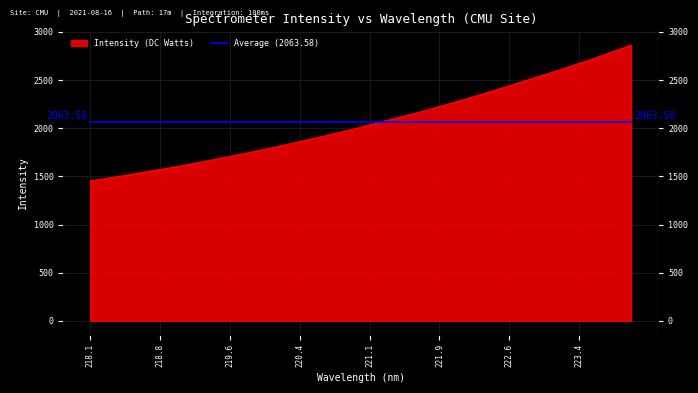

What is the change in value from 219.7801 to 221.3083?

+338.1